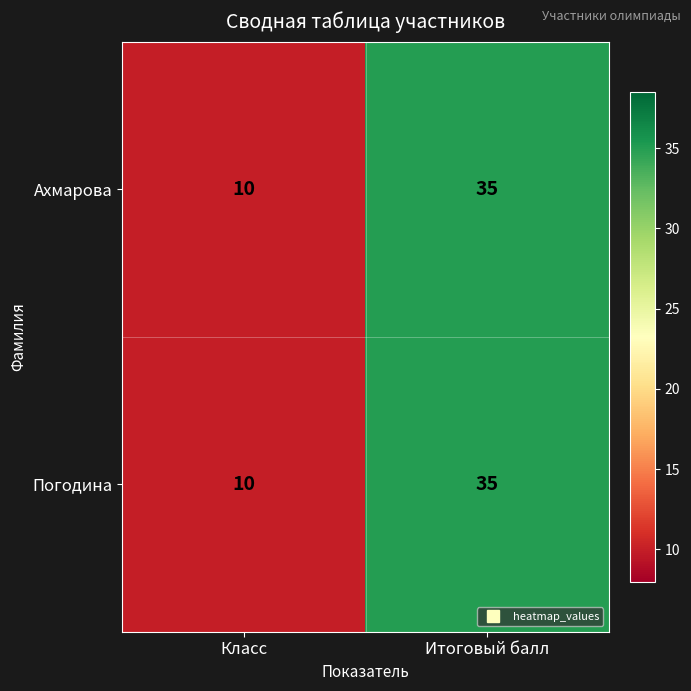

The Ахмарова series shows 35 at Итоговый балл. True or false?

True